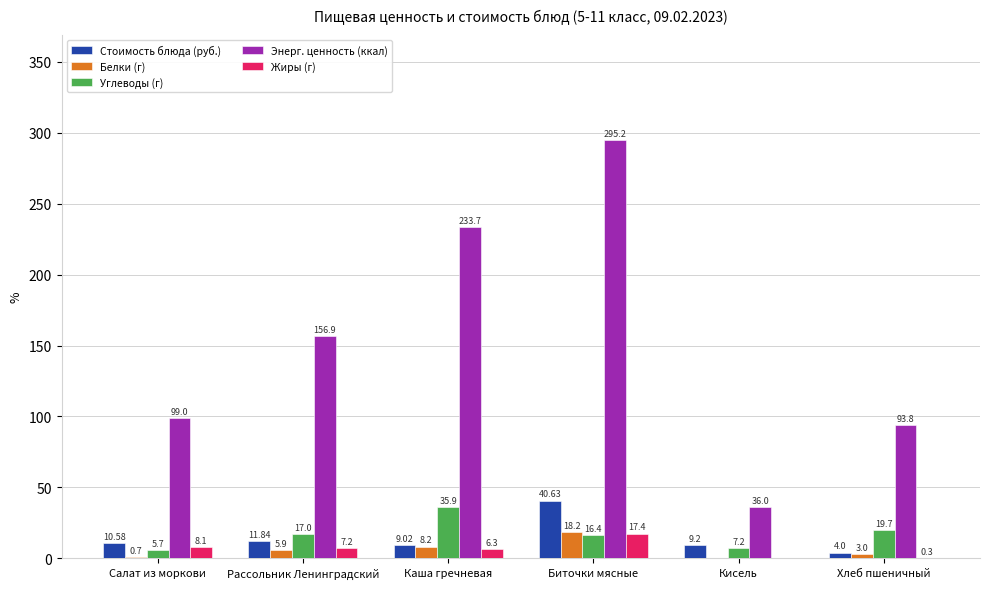

Reading right to left, extract all data points from this chart.

Стоимость блюда (руб.): Хлеб пшеничный=4.0	Кисель=9.2	Биточки мясные=40.6	Каша гречневая=9.0	Рассольник Ленинградский=11.8	Салат из моркови=10.6
Белки (г): Хлеб пшеничный=3.0	Кисель=0.0	Биточки мясные=18.2	Каша гречневая=8.2	Рассольник Ленинградский=5.9	Салат из моркови=0.7
Углеводы (г): Хлеб пшеничный=19.7	Кисель=7.2	Биточки мясные=16.4	Каша гречневая=35.9	Рассольник Ленинградский=17.0	Салат из моркови=5.7
Энерг. ценность (ккал): Хлеб пшеничный=93.8	Кисель=36.0	Биточки мясные=295.2	Каша гречневая=233.7	Рассольник Ленинградский=156.9	Салат из моркови=99.0
Жиры (г): Хлеб пшеничный=0.3	Кисель=0.0	Биточки мясные=17.4	Каша гречневая=6.3	Рассольник Ленинградский=7.2	Салат из моркови=8.1